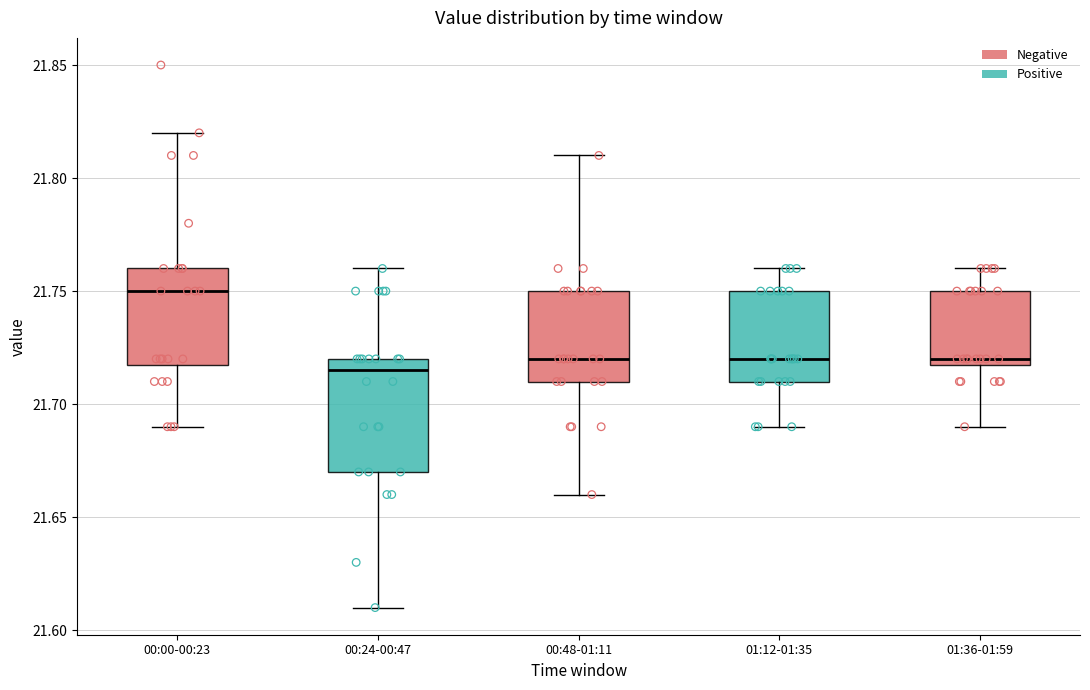

Comparing the boxes themselves (not the whiskers), which one is the tallest?

00:24-00:47